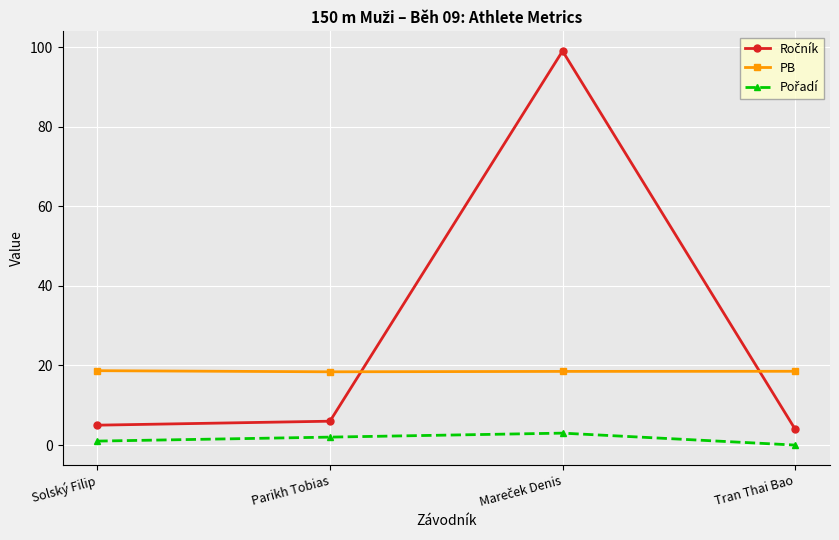

What is the sum of all PB values?

74.2